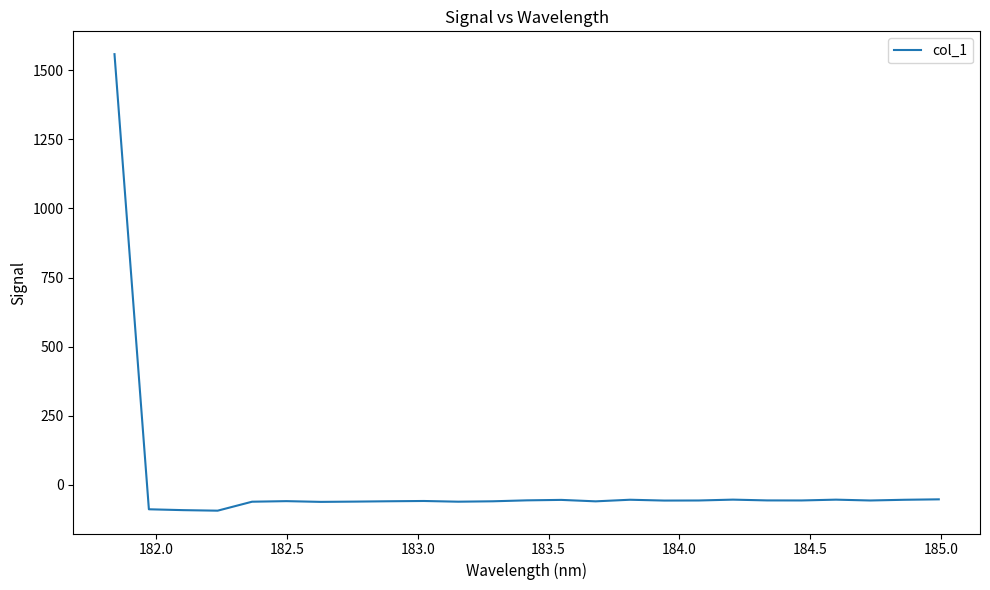

What is the smallest value displayed?

-93.2